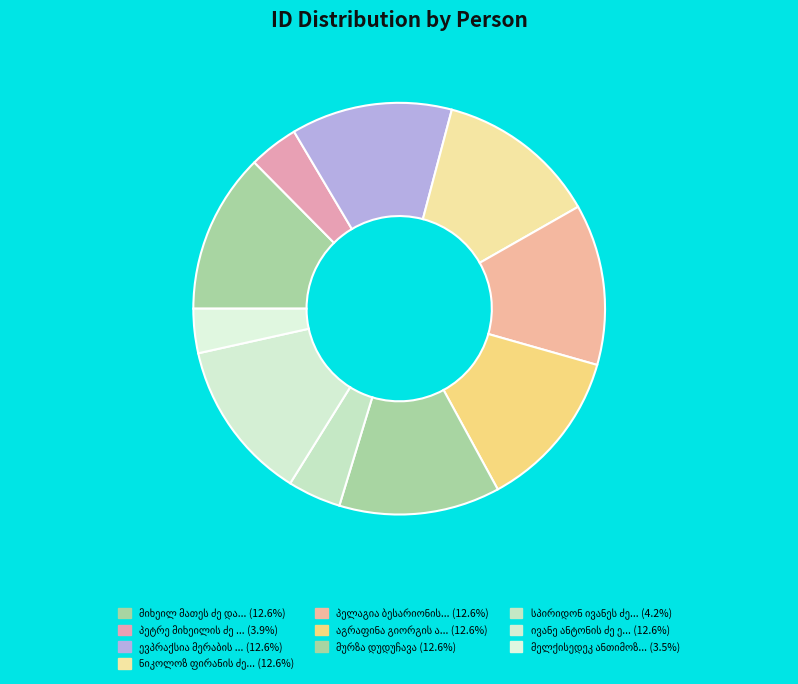

To the nearest percent, what percentage of the pie is ევპრაქსია მერაბის ასული დგებუაძე?

13%